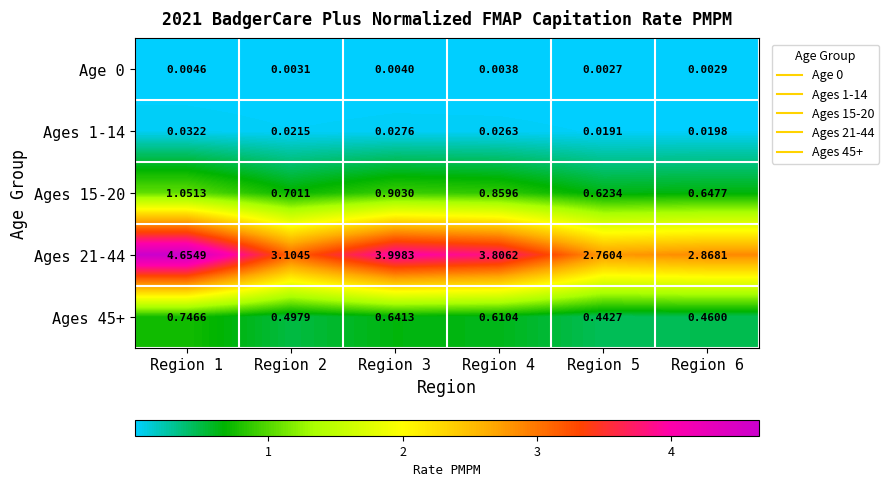

Is the value of Ages 15-20 at Region 1 greater than the value of Ages 21-44 at Region 3?

No